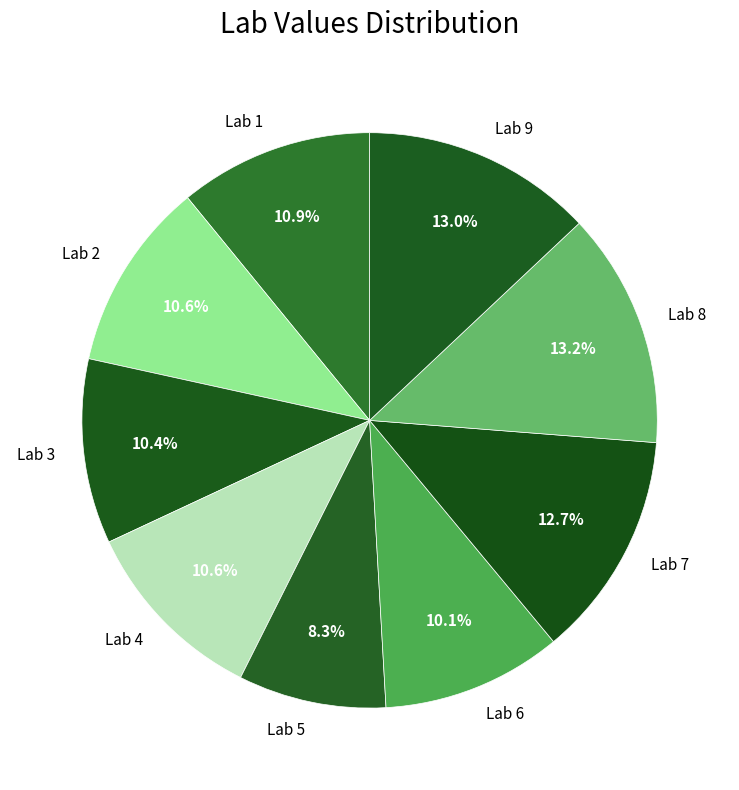

How many slices are in this pie chart?

9